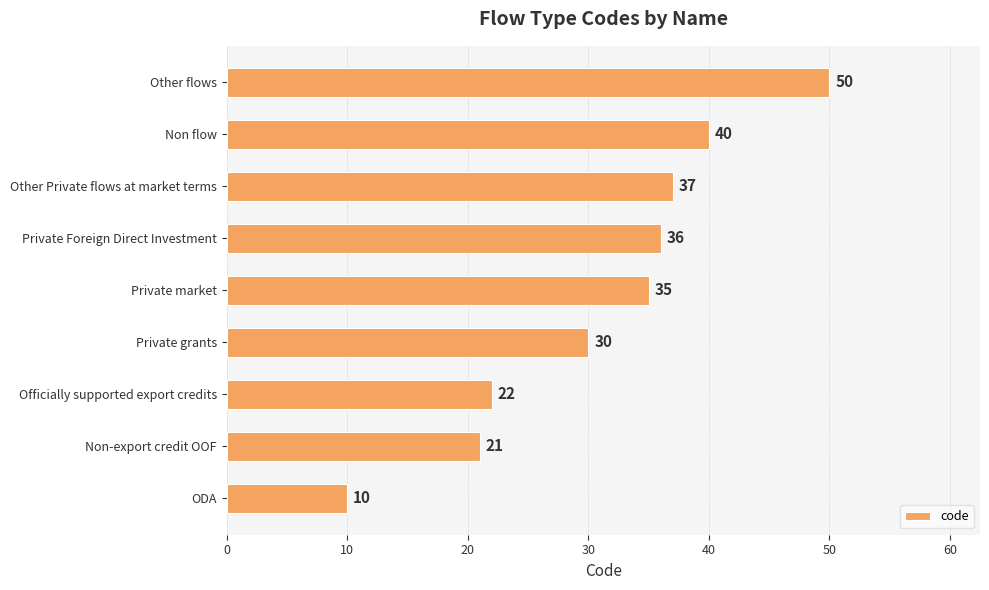

Reading bottom to top, list all the values displayed in this chart.

10	21	22	30	35	36	37	40	50